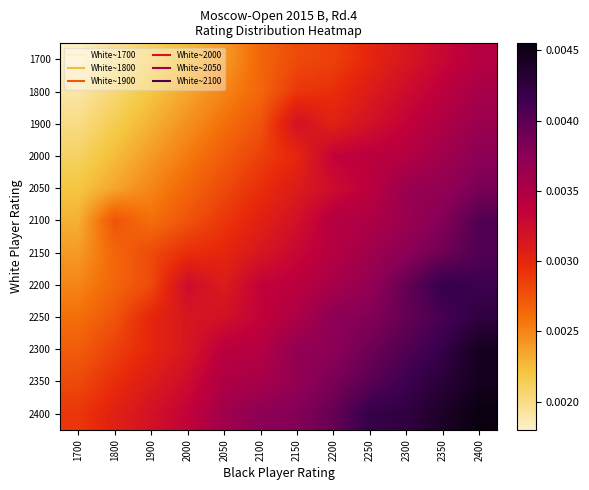

Which category has the lowest value across all series?

1700